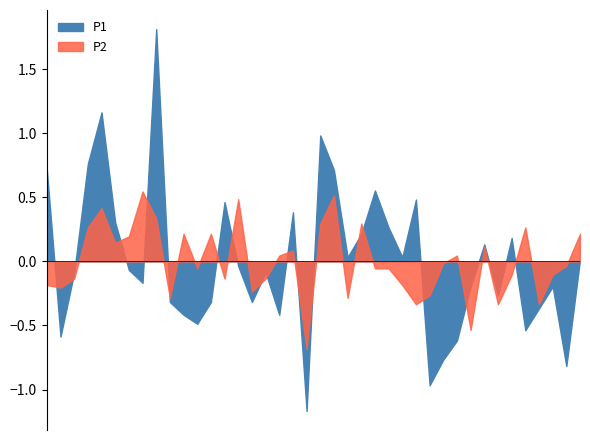

List the series in order of their peak value, lowest first.

P2, P1